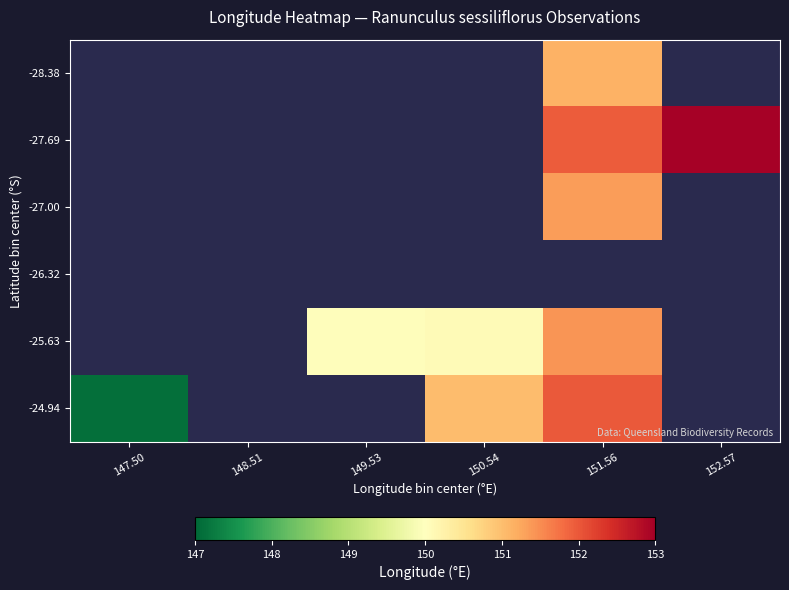

Where is -24.94 nearest to the value 149?

147.50